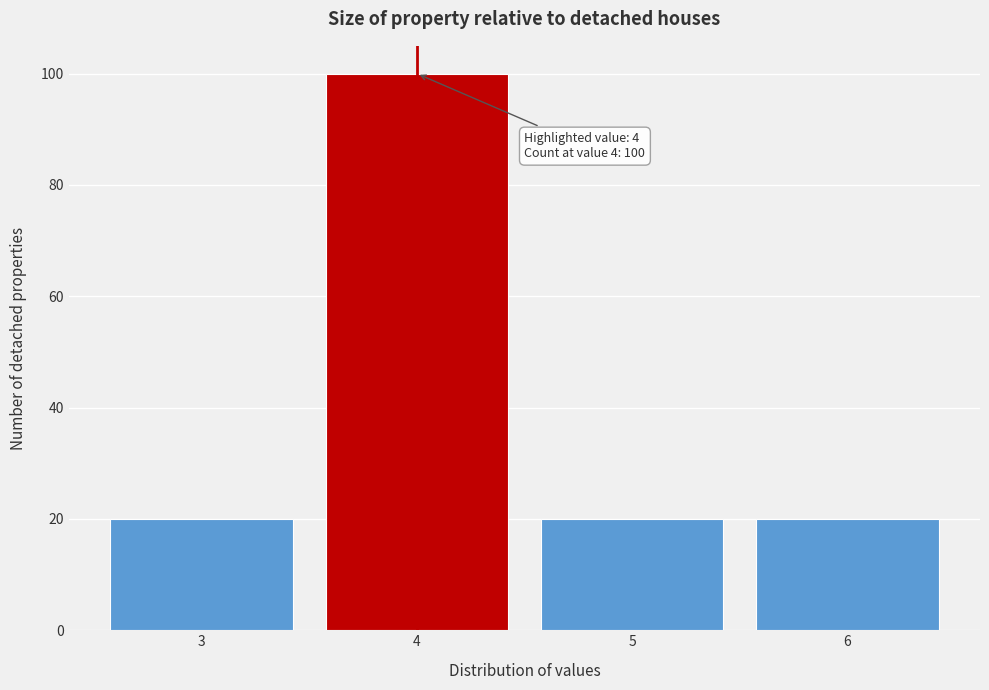

Reading left to right, what are all the values shown in this chart?

3=20	4=100	5=20	6=20